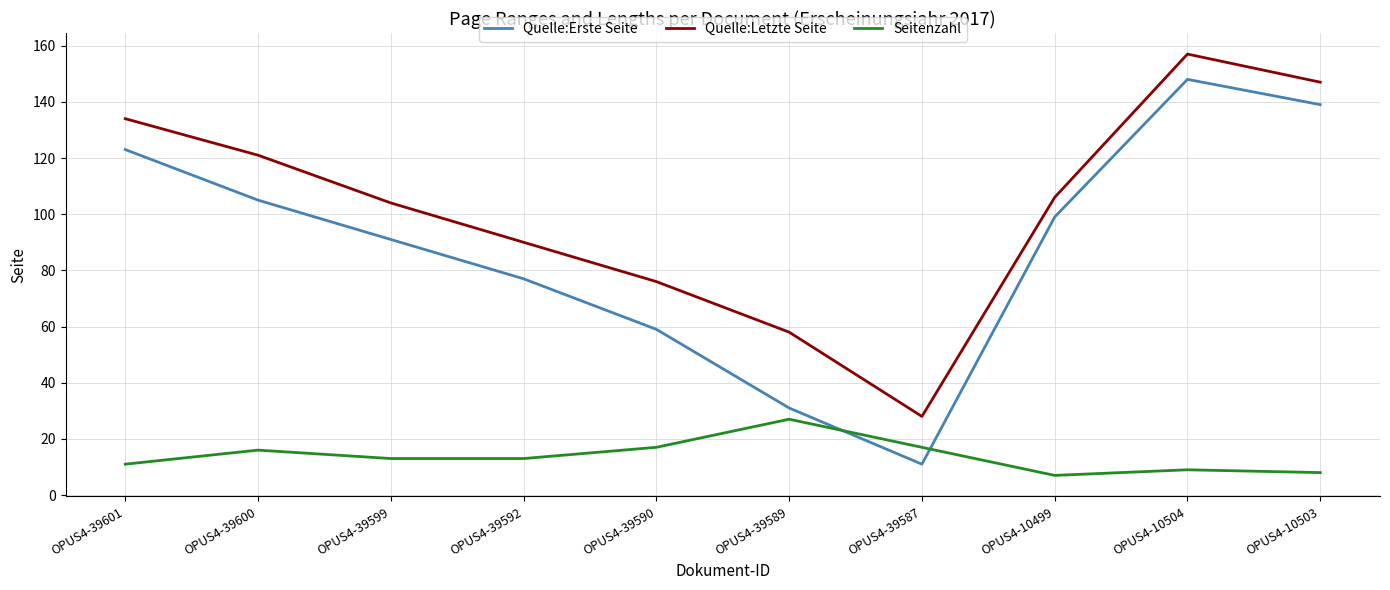

True or false: Quelle:Letzte Seite and Seitenzahl intersect in this chart.

False